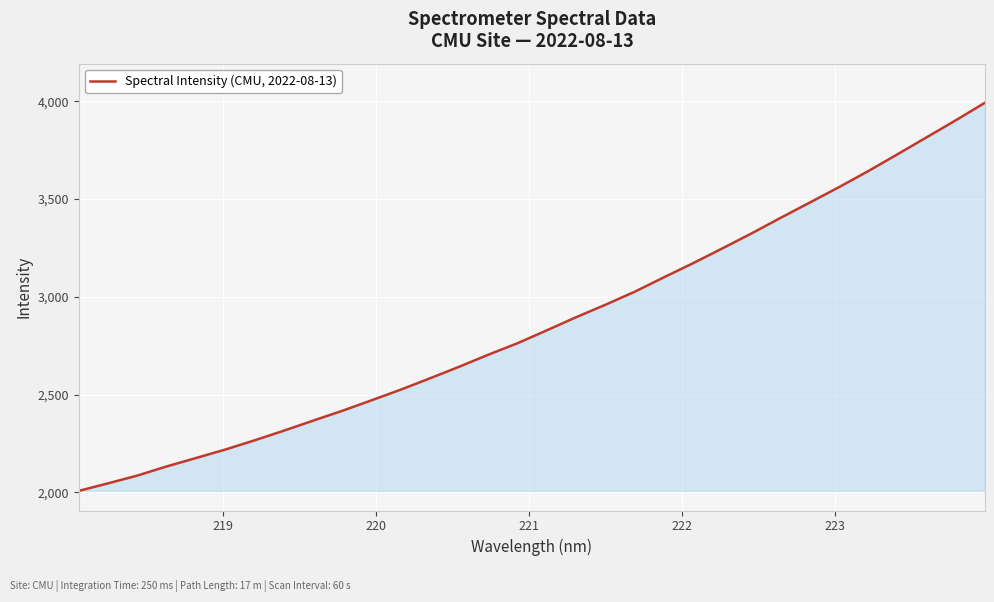

What is the smallest value displayed?

2007.6